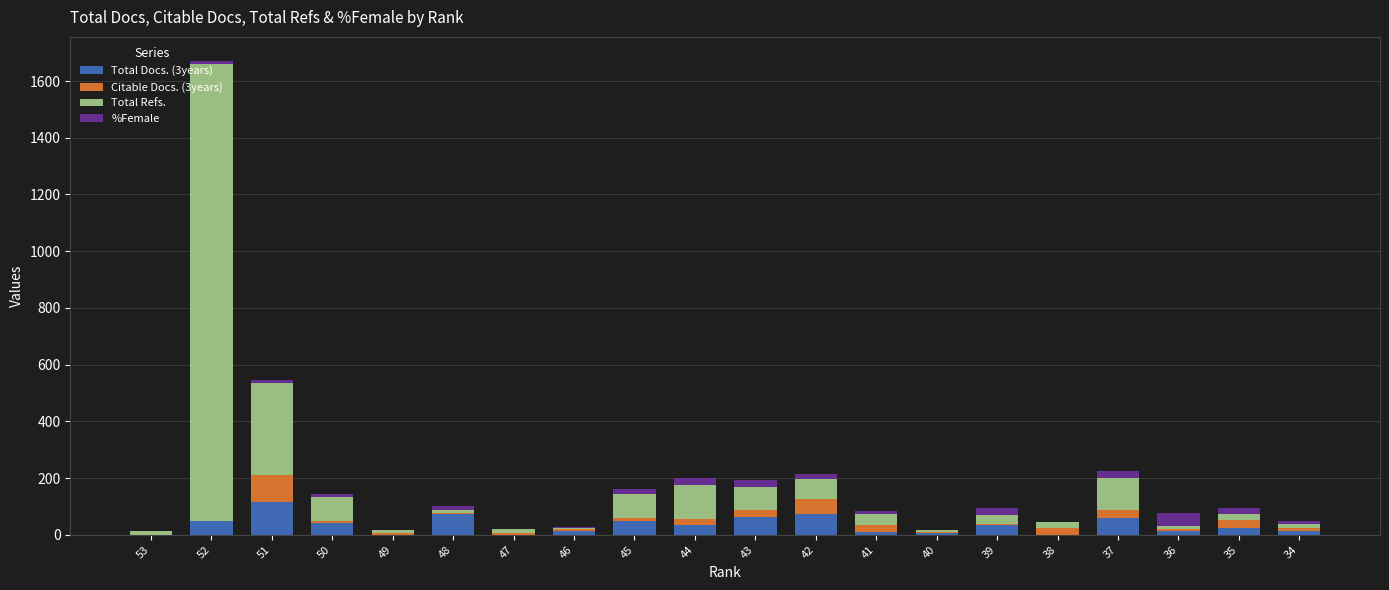

True or false: Total Docs. (3years) has a value of 59 at 37.

True